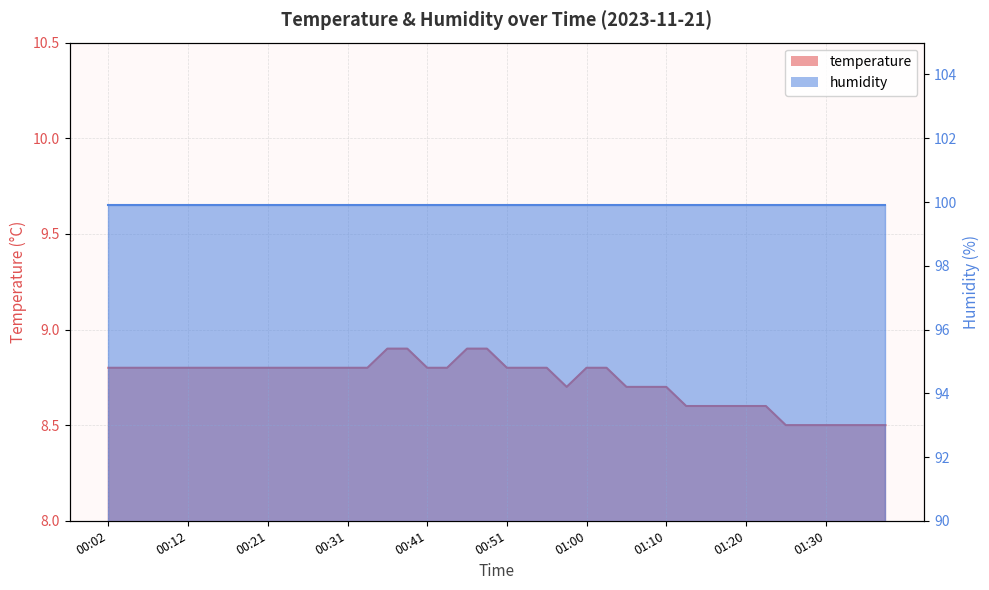

How many values are between 8 and 9?

40